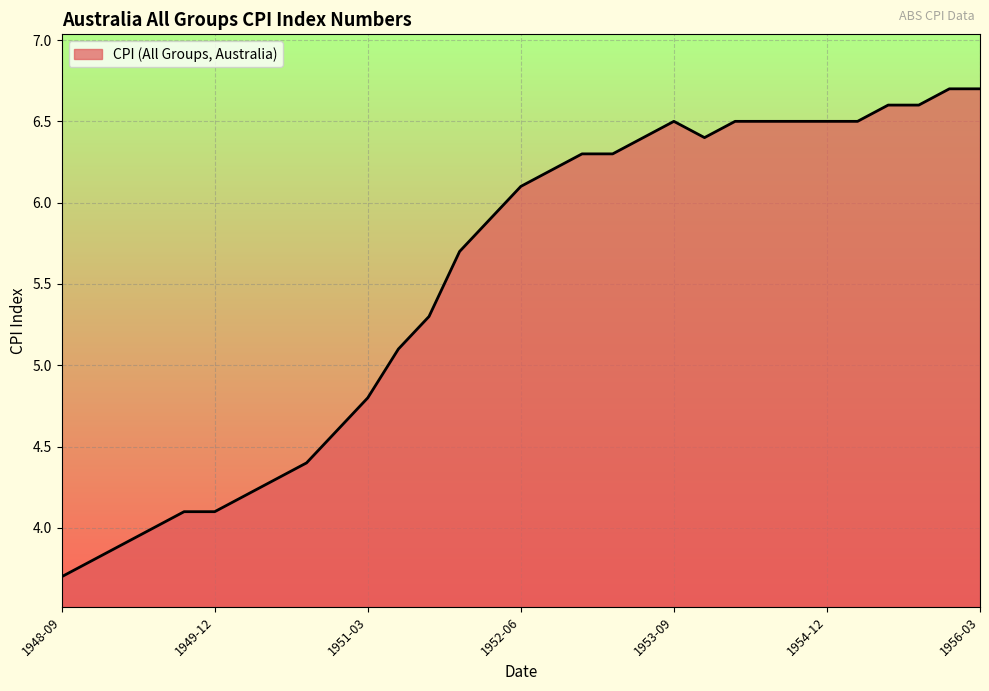

Reading left to right, transcribe all the data shown in this chart.

3.7	3.8	3.9	4.0	4.1	4.1	4.2	4.3	4.4	4.6	4.8	5.1	5.3	5.7	5.9	6.1	6.2	6.3	6.3	6.4	6.5	6.4	6.5	6.5	6.5	6.5	6.5	6.6	6.6	6.7	6.7